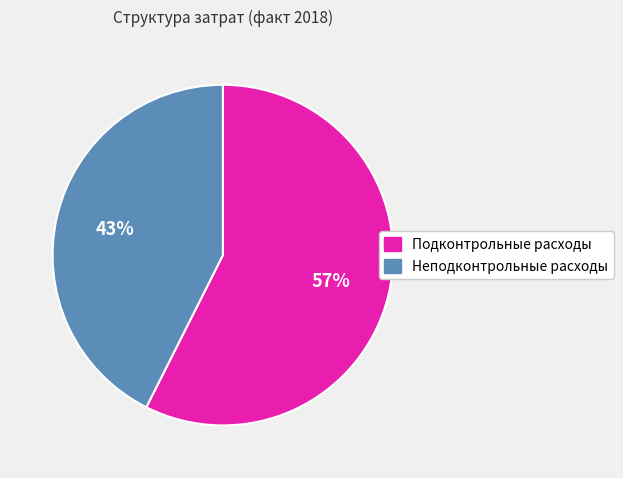

To the nearest percent, what is the average slice percentage?

50%